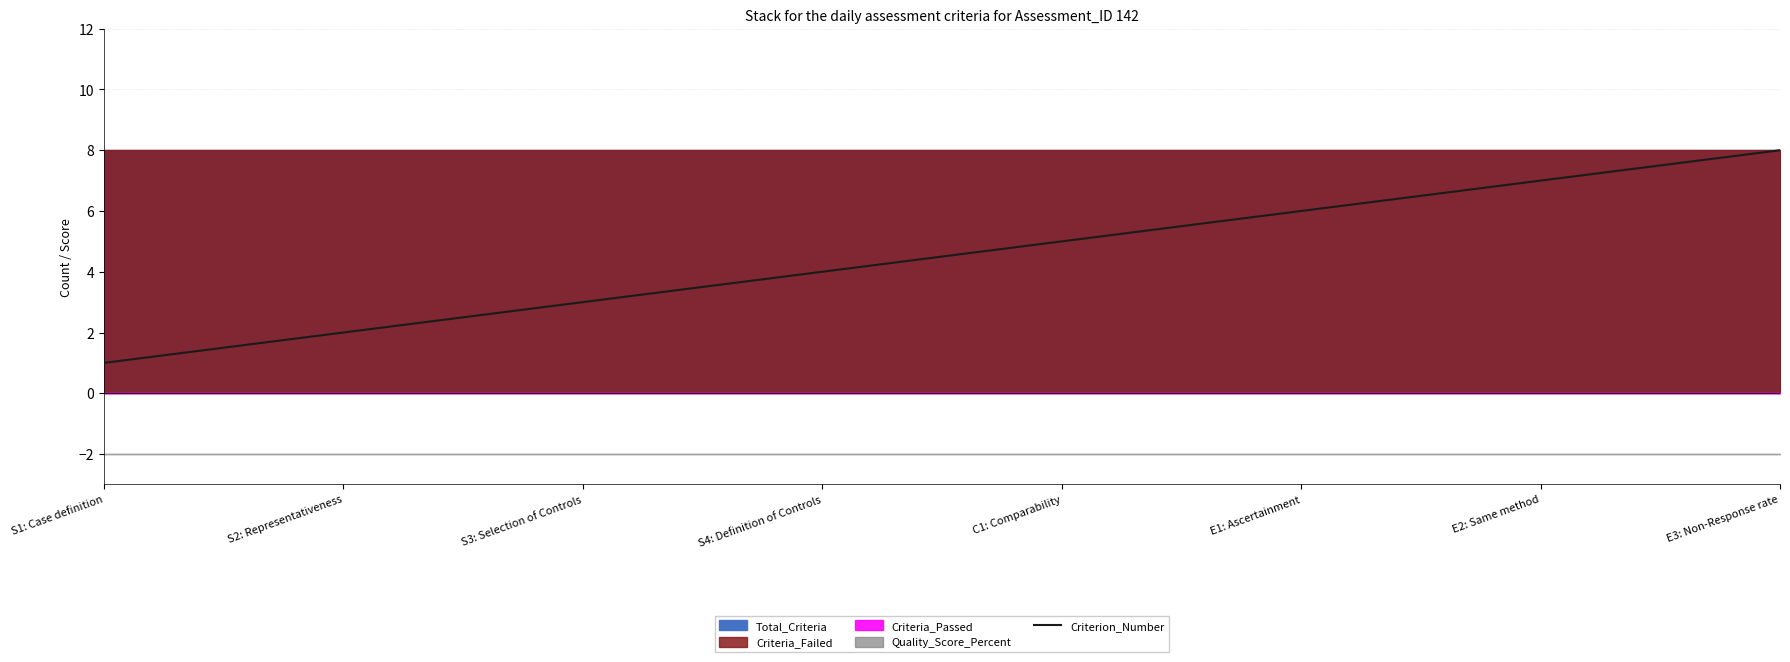

True or false: there are more than 0 points higher than both neighbors.

False